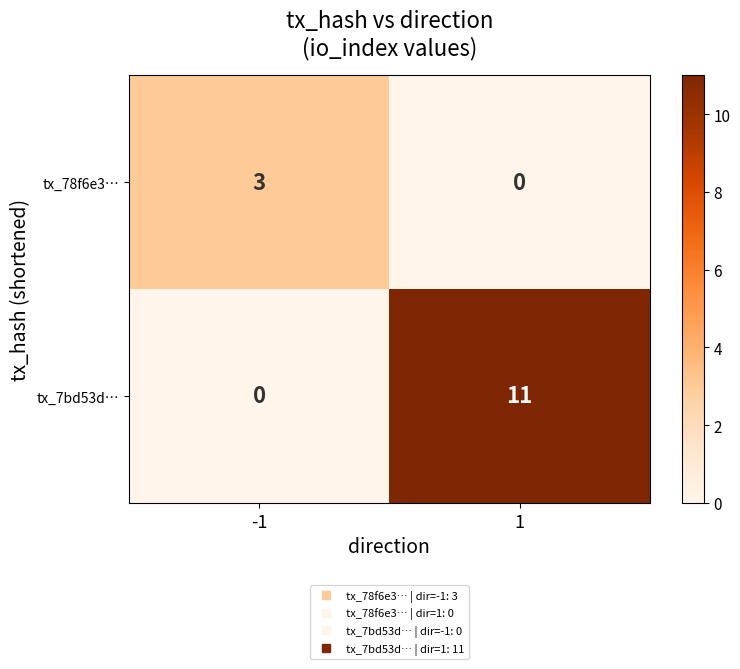

Which series changed the most between -1 and 1?

tx_7bd53d…